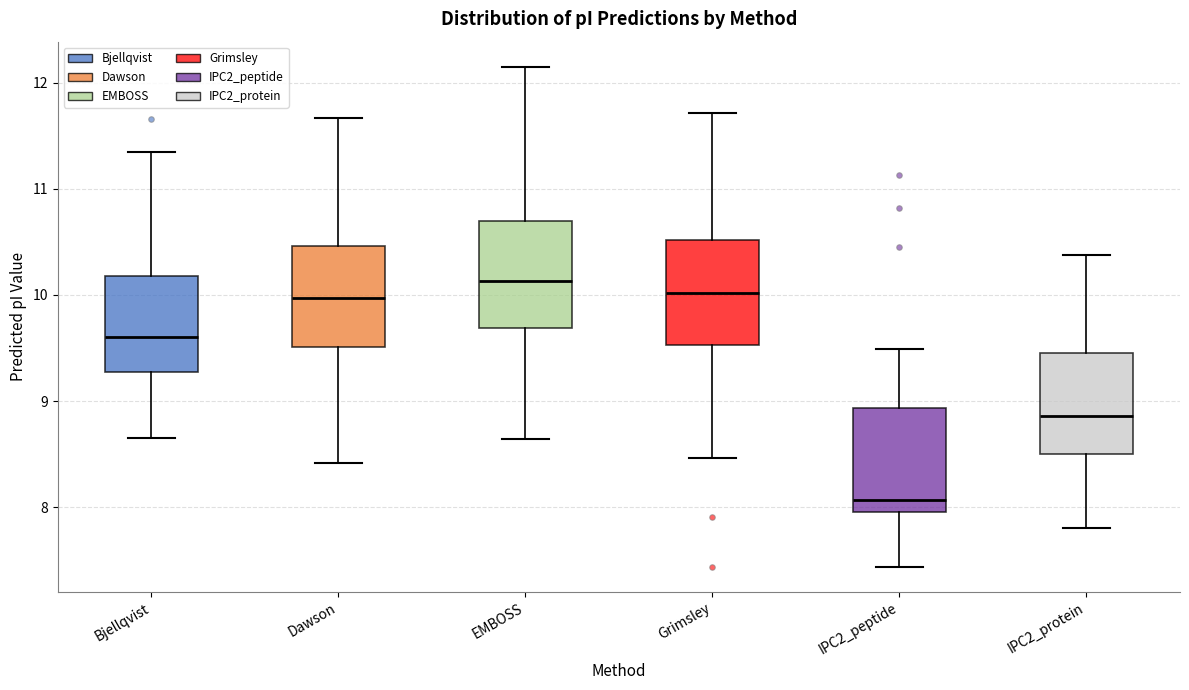

Reading left to right, read every box against the y-axis: the position of its median line, the range the box covers, and the ends of its whiskers. The values are not printed on the chart, so give them approximately, as read against the axis.

Bjellqvist: median 9.6, box 9.3 to 10.2, whiskers 8.7 to 11.3
Dawson: median 10.0, box 9.5 to 10.5, whiskers 8.4 to 11.7
EMBOSS: median 10.1, box 9.7 to 10.7, whiskers 8.6 to 12.1
Grimsley: median 10.0, box 9.5 to 10.5, whiskers 8.5 to 11.7
IPC2_peptide: median 8.1, box 8.0 to 8.9, whiskers 7.4 to 9.5
IPC2_protein: median 8.9, box 8.5 to 9.5, whiskers 7.8 to 10.4